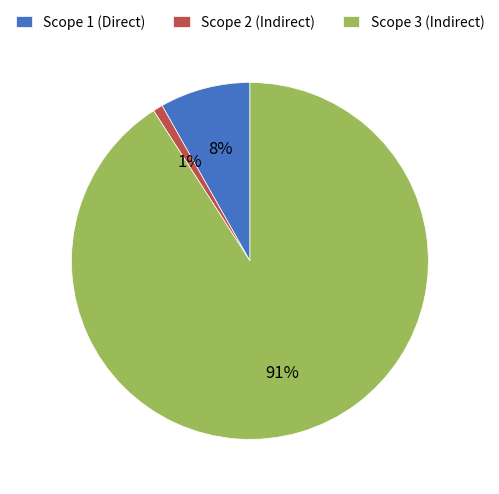

Is the sum of Scope 2 (Indirect) and Scope 1 (Direct) greater than half?

No